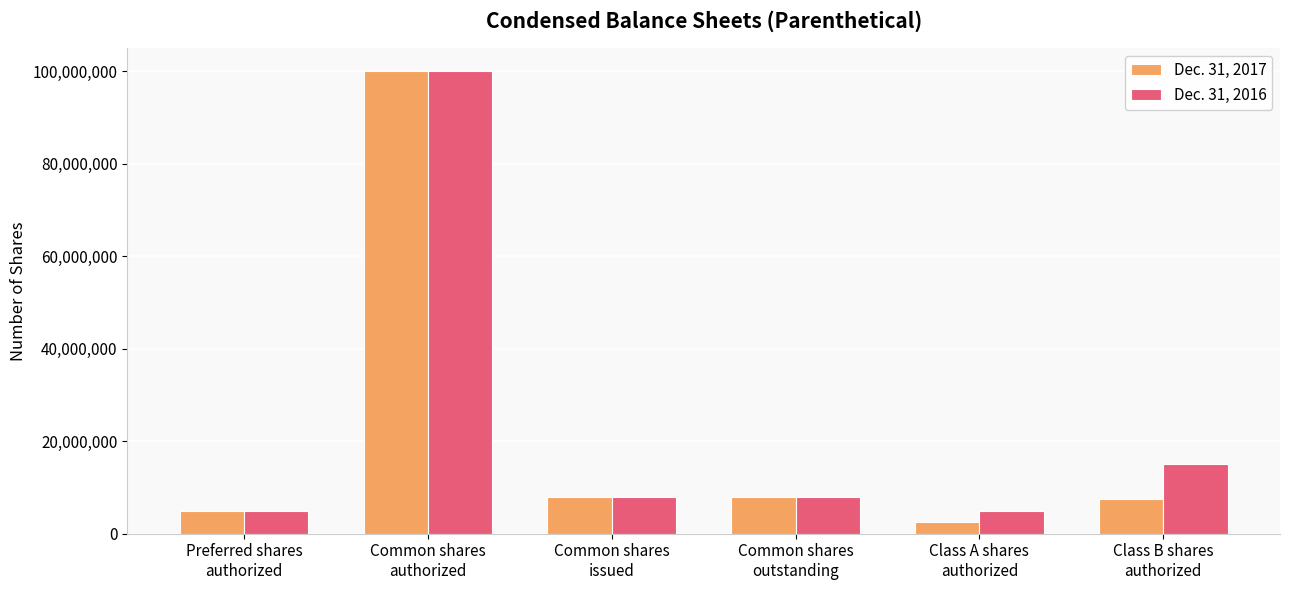

What is the value of the Dec. 31, 2016 bar at the 5th from the left?

5000000